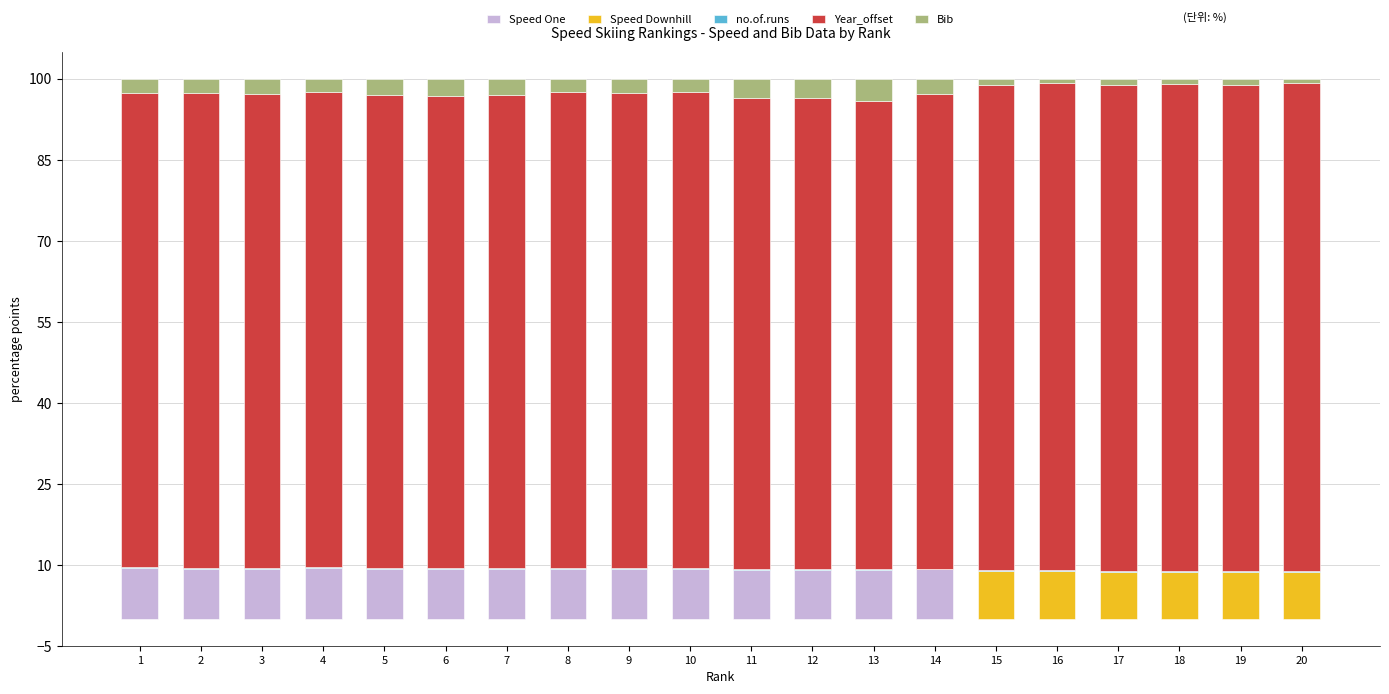

What is the sum of all Speed One values?

128.8